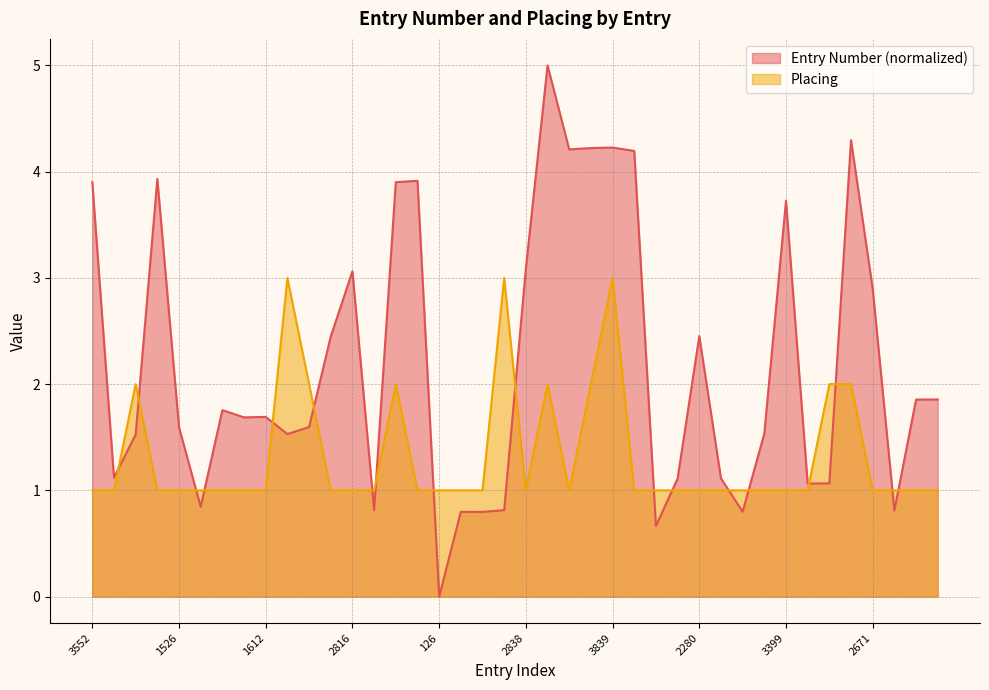

Which series has the widest spread of values?

Entry Number (normalized)